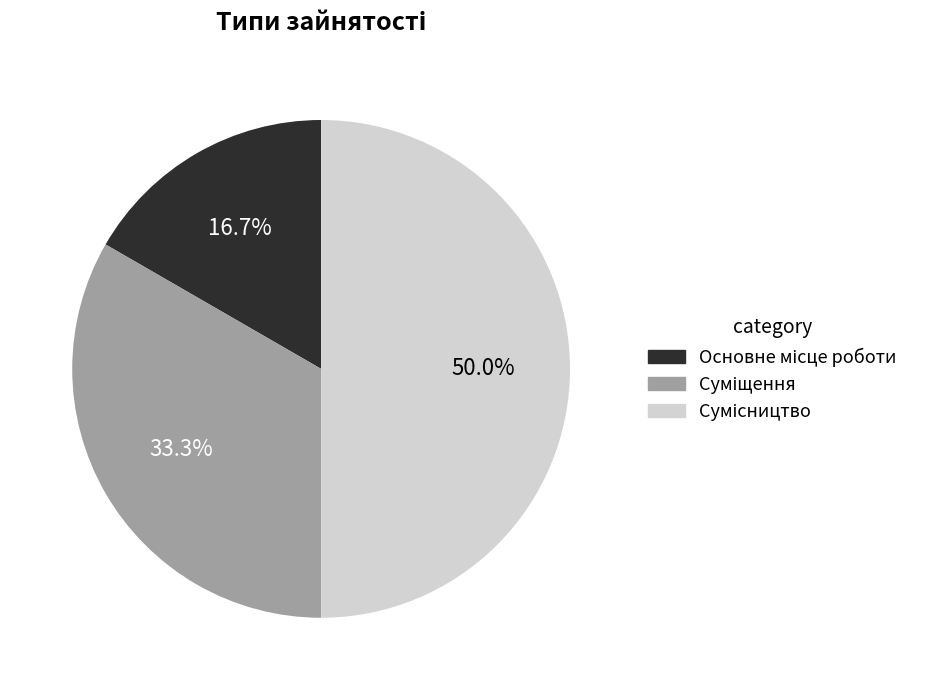

What is the change in value from Суміщення to Сумісництво?

+1